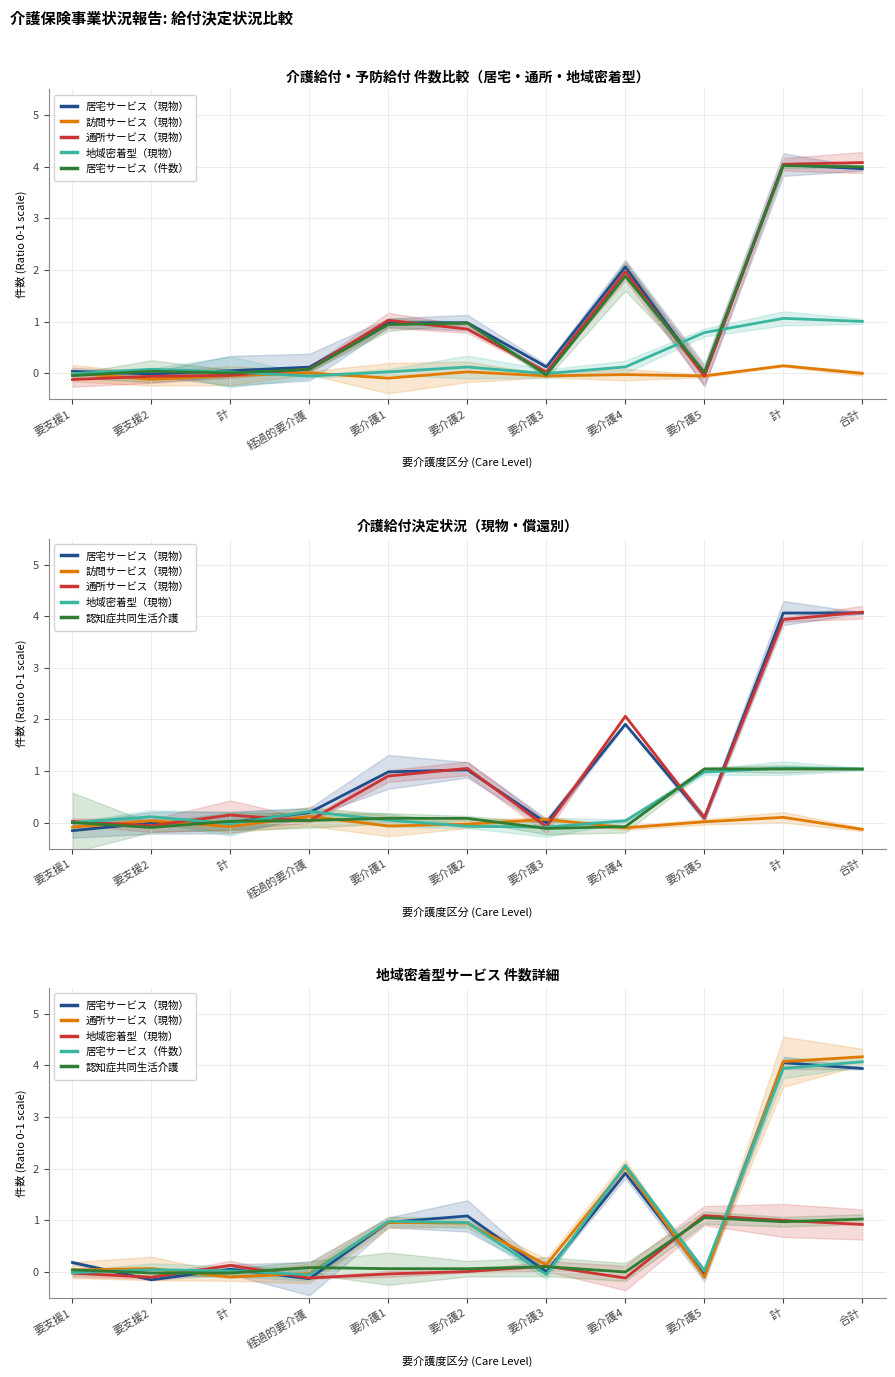

Which series has the largest total across all categories?

通所サービス（現物）